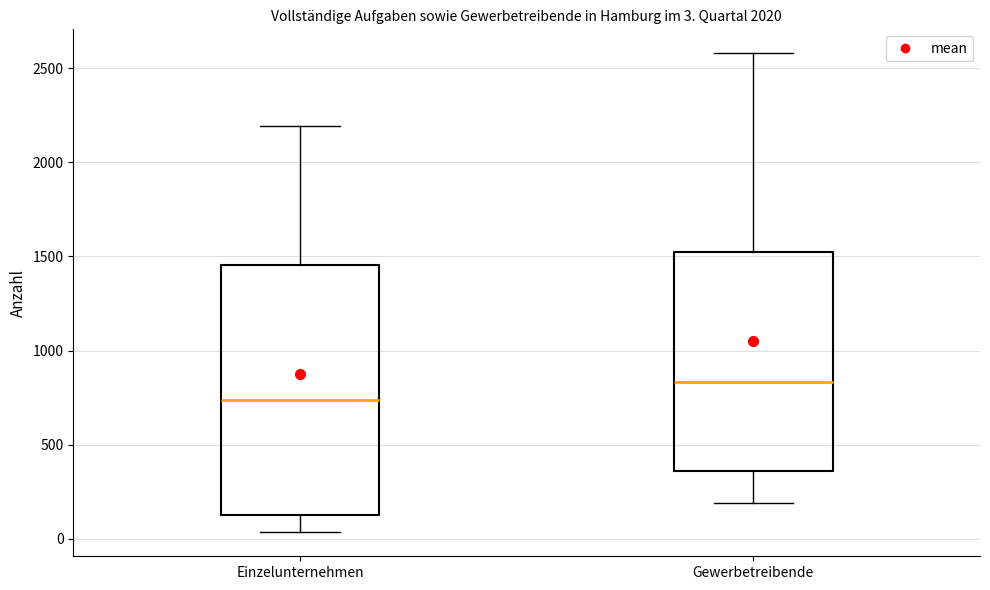

Which box has the highest median line?

Gewerbetreibende